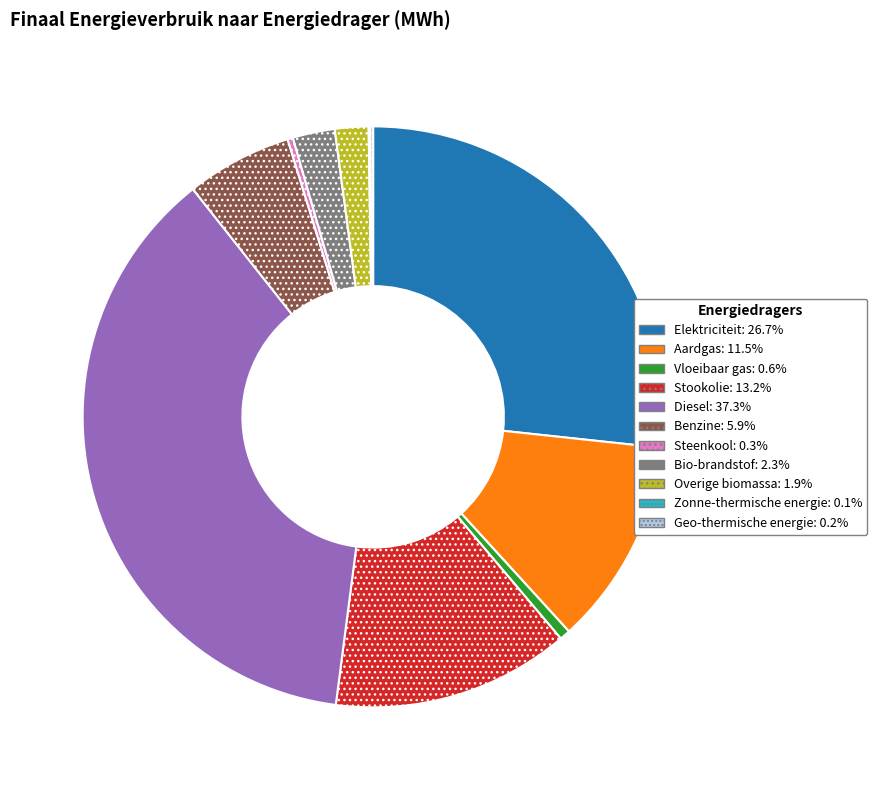

Is the sum of Bio-brandstof and Diesel greater than half?

No